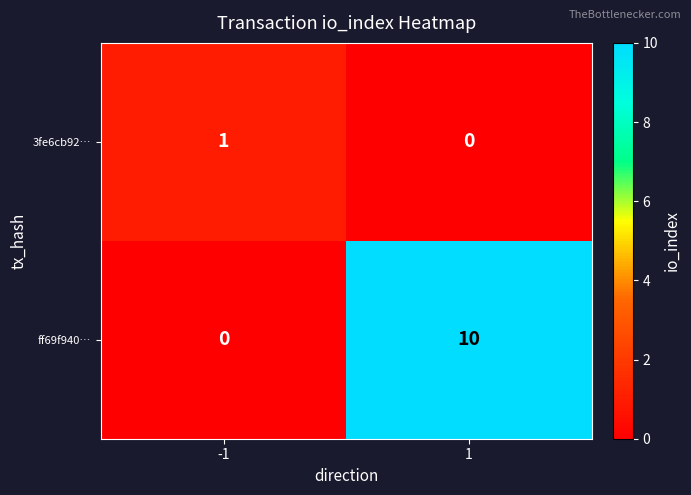

What is the maximum value shown in the chart?

10